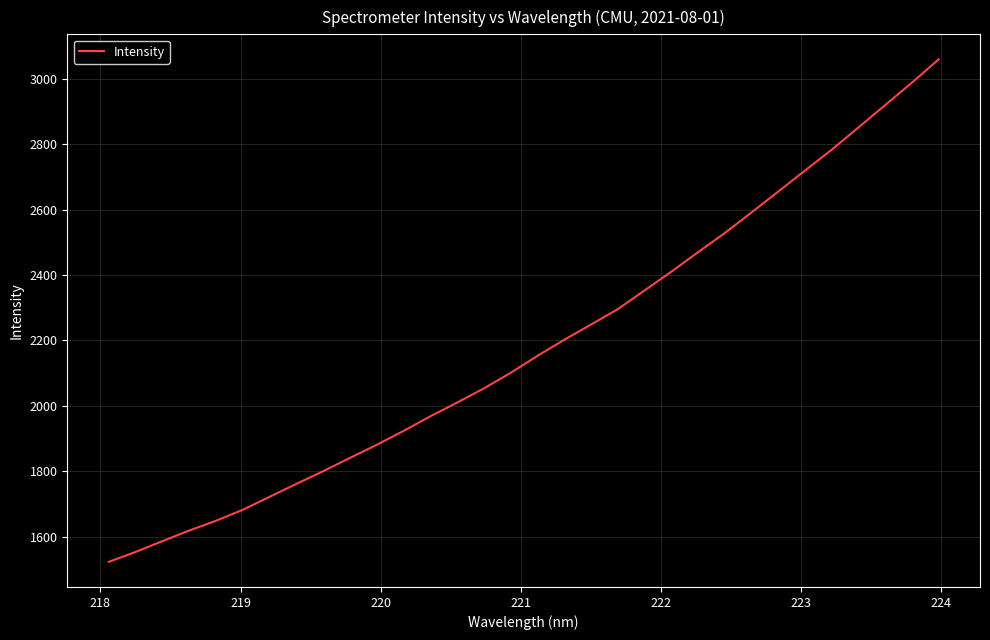

What is the minimum value shown in the chart?

1522.8